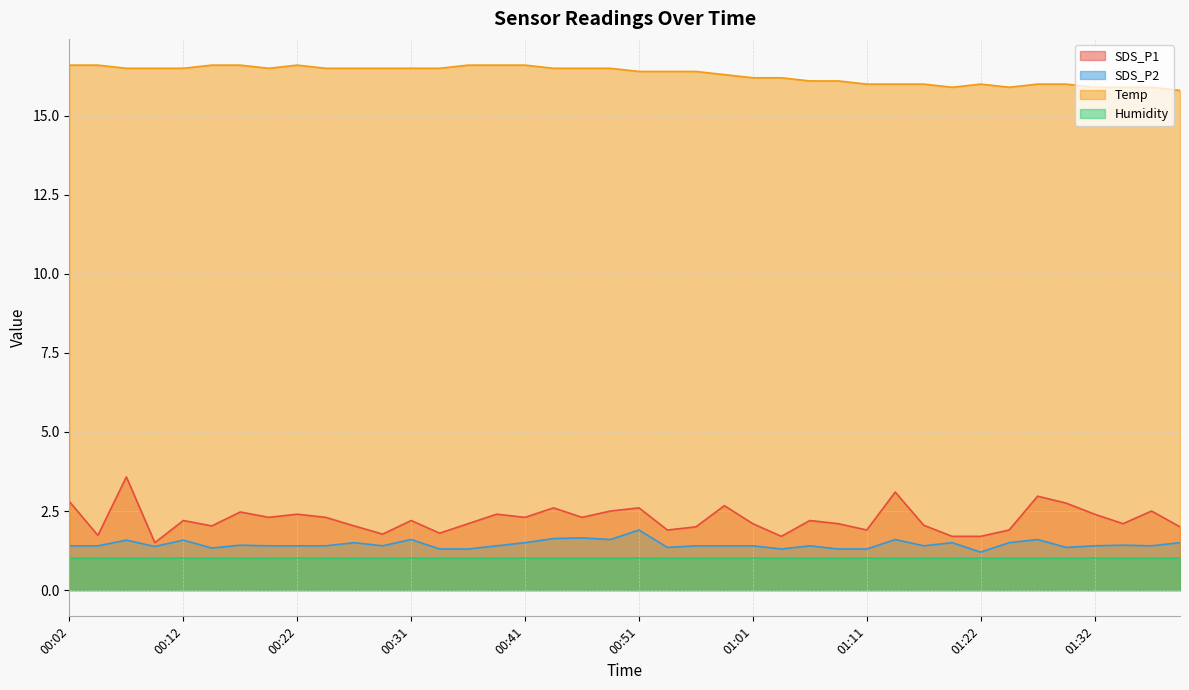

True or false: SDS_P2 and Temp intersect in this chart.

False